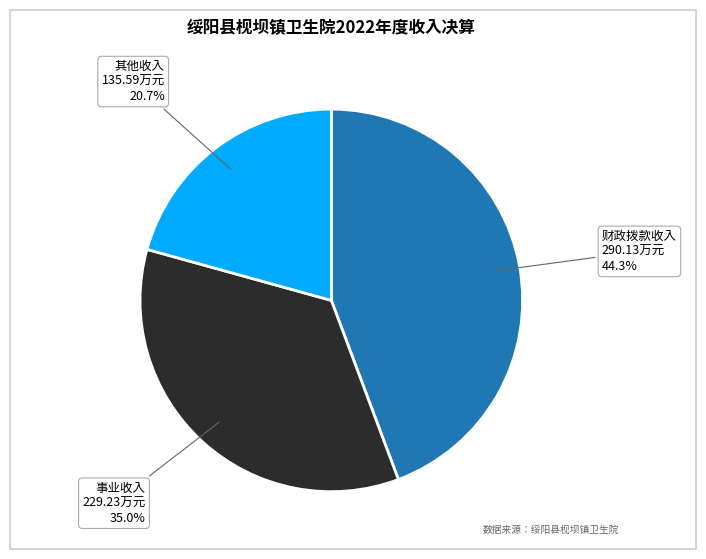

How many slices are in this pie chart?

3